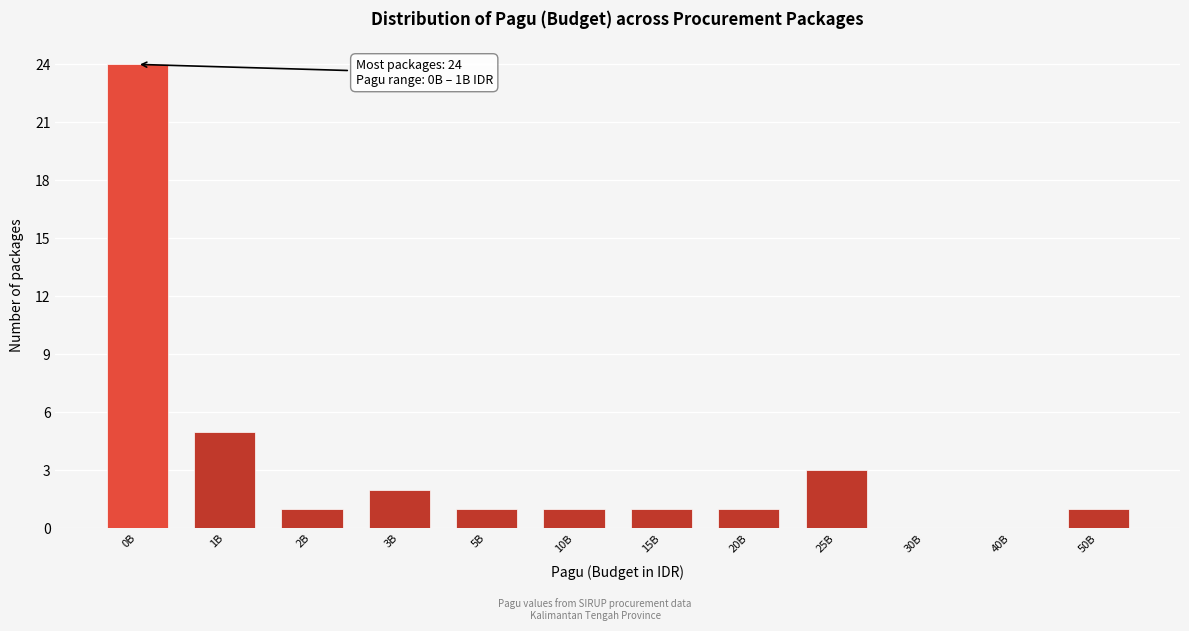

Reading left to right, what are all the values shown in this chart?

0B=24	1B=5	2B=1	3B=2	5B=1	10B=1	15B=1	20B=1	25B=3	30B=0	40B=0	50B=1